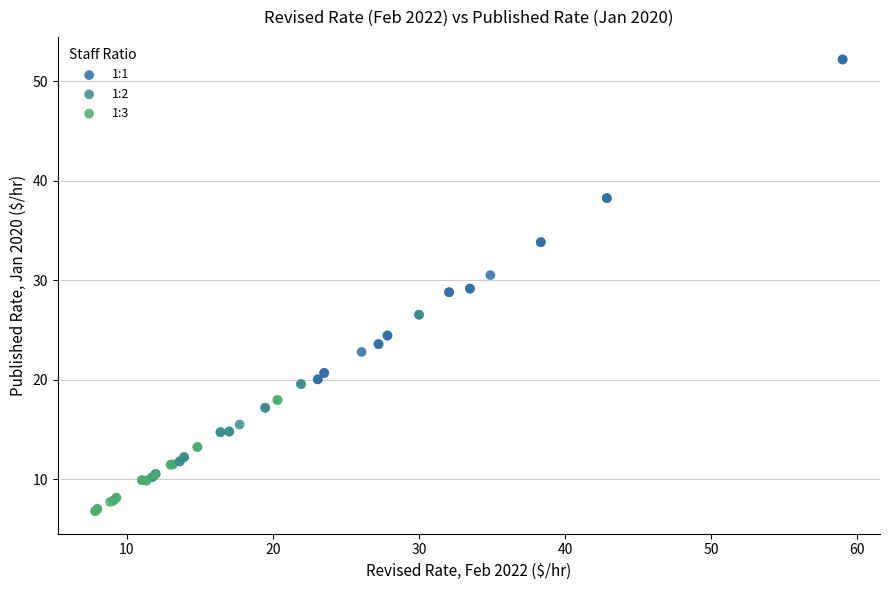

Which series reaches the maximum Y coordinate?

1:1